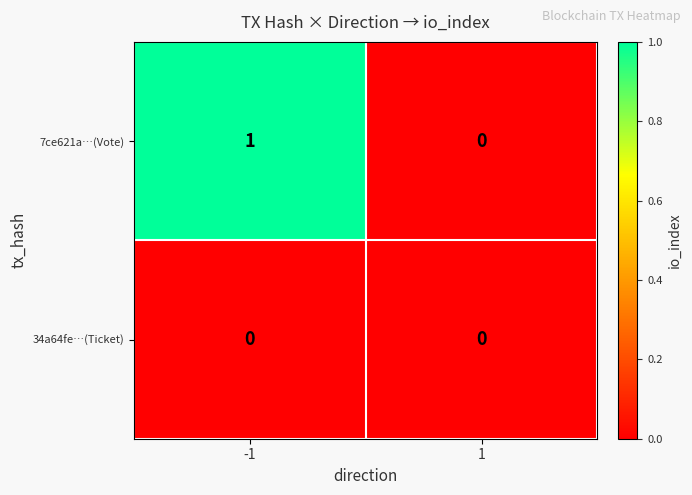

Which series has the largest total across all categories?

7ce621a…(Vote)